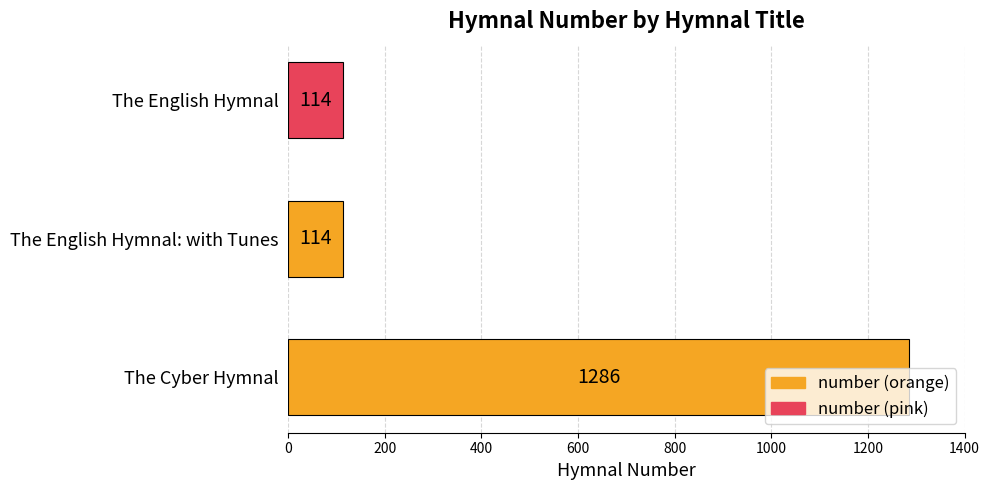

What is the maximum value shown in the chart?

1286